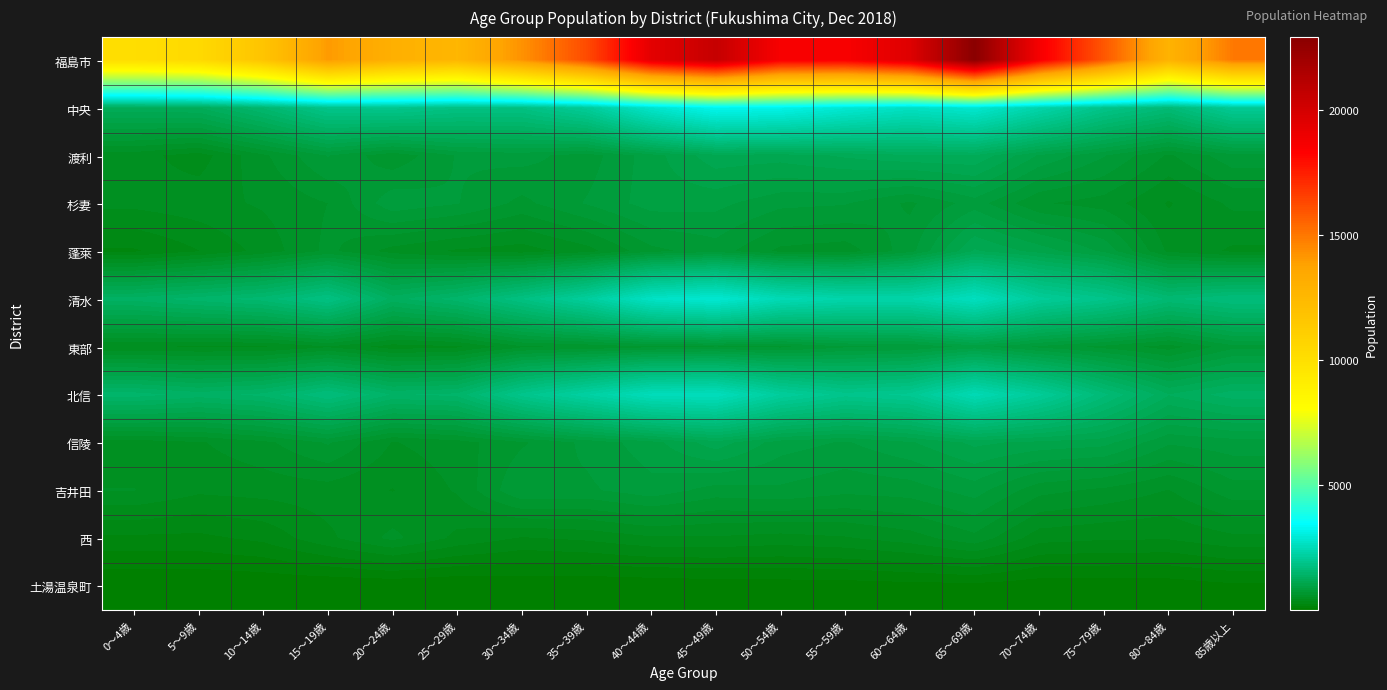

Reading left to right, extract all data points from this chart.

福島市: 0～4歳=10107	5～9歳=10388	10～14歳=11741	15～19歳=14034	20～24歳=13043	25～29歳=12614	30～34歳=14274	35～39歳=16219	40～44歳=19351	45～49歳=20560	50～54歳=18570	55～59歳=18533	60～64歳=19578	65～69歳=22919	70～74歳=18634	75～79歳=15910	80～84歳=12848	85歳以上=14971
中央: 0～4歳=1230	5～9歳=1253	10～14歳=1538	15～19歳=1906	20～24歳=1939	25～29歳=1815	30～34歳=1808	35～39歳=2105	40～44歳=2784	45～49歳=3264	50～54歳=3178	55～59歳=2883	60～64歳=2665	65～69歳=2839	70～74歳=2341	75～79歳=1893	80～84歳=1631	85歳以上=2066
渡利: 0～4歳=485	5～9歳=404	10～14歳=608	15～19歳=813	20～24歳=652	25～29歳=815	30～34歳=843	35～39歳=759	40～44歳=945	45～49歳=1134	50～54歳=1117	55～59歳=1182	60～64歳=1240	65～69歳=1246	70～74歳=975	75～79歳=814	80～84歳=614	85歳以上=777
杉妻: 0～4歳=475	5～9歳=505	10～14歳=550	15～19歳=628	20～24歳=869	25～29歳=812	30～34歳=691	35～39歳=815	40～44歳=939	45～49歳=924	50～54歳=832	55～59歳=815	60～64歳=700	65～69歳=852	70～74歳=637	75～79歳=588	80～84歳=440	85歳以上=558
蓬萊: 0～4歳=257	5～9歳=356	10～14歳=481	15～19歳=652	20～24歳=503	25～29歳=434	30～34歳=404	35～39歳=500	40～44歳=690	45～49歳=764	50～54歳=605	55～59歳=579	60～64歳=770	65～69歳=1177	70～74歳=1037	75～79歳=877	80～84歳=517	85歳以上=433
清水: 0～4歳=1381	5～9歳=1480	10～14歳=1566	15～19歳=1807	20～24歳=1306	25～29歳=1482	30～34歳=1791	35～39歳=2153	40～44歳=2697	45～49歳=2878	50～54歳=2479	55～59歳=2337	60～64歳=2328	65～69歳=2621	70～74歳=2104	75～79歳=1906	80～84歳=1591	85歳以上=1711
東部: 0～4歳=454	5～9歳=440	10～14歳=439	15～19歳=526	20～24歳=404	25～29歳=432	30～34歳=612	35～39歳=645	40～44歳=697	45～49歳=709	50～54歳=694	55～59歳=793	60～64歳=809	65～69歳=935	70～74歳=783	75～79歳=687	80～84歳=584	85歳以上=779
北信: 0～4歳=1480	5～9歳=1392	10～14歳=1461	15～19歳=1708	20～24歳=1424	25～29歳=1461	30～34歳=1917	35～39歳=2229	40～44歳=2551	45～49歳=2585	50～54歳=2143	55～59歳=1918	60～64歳=2002	65～69歳=2475	70～74歳=2094	75～79歳=1638	80～84歳=1260	85歳以上=1393
信陵: 0～4歳=489	5～9歳=529	10～14歳=604	15～19歳=730	20～24歳=533	25～29歳=588	30～34歳=704	35～39歳=831	40～44歳=951	45～49歳=1129	50～54歳=938	55～59歳=887	60～64歳=975	65～69歳=1099	70～74歳=1050	75～79歳=1020	80～84歳=820	85歳以上=855
吉井田: 0～4歳=541	5～9歳=467	10～14歳=483	15～19歳=497	20～24歳=445	25～29歳=549	30～34歳=805	35～39歳=789	40～44歳=864	45～49歳=767	50～54歳=789	55～59歳=741	60～64歳=760	65～69歳=848	70～74歳=658	75～79歳=607	80～84歳=535	85歳以上=682
西: 0～4歳=250	5～9歳=246	10～14歳=293	15～19歳=428	20～24歳=562	25～29歳=425	30～34歳=351	35～39歳=378	40～44歳=432	45～49歳=435	50～54歳=413	55～59歳=439	60～64歳=496	65～69歳=601	70～74歳=396	75～79歳=372	80～84歳=368	85歳以上=427
土湯温泉町: 0～4歳=1	5～9歳=3	10～14歳=9	15～19歳=8	20～24歳=7	25～29歳=5	30～34歳=24	35～39歳=15	40～44歳=20	45～49歳=32	50～54歳=40	55～59歳=43	60～64歳=53	65～69歳=59	70～74歳=32	75～79歳=38	80～84歳=38	85歳以上=71